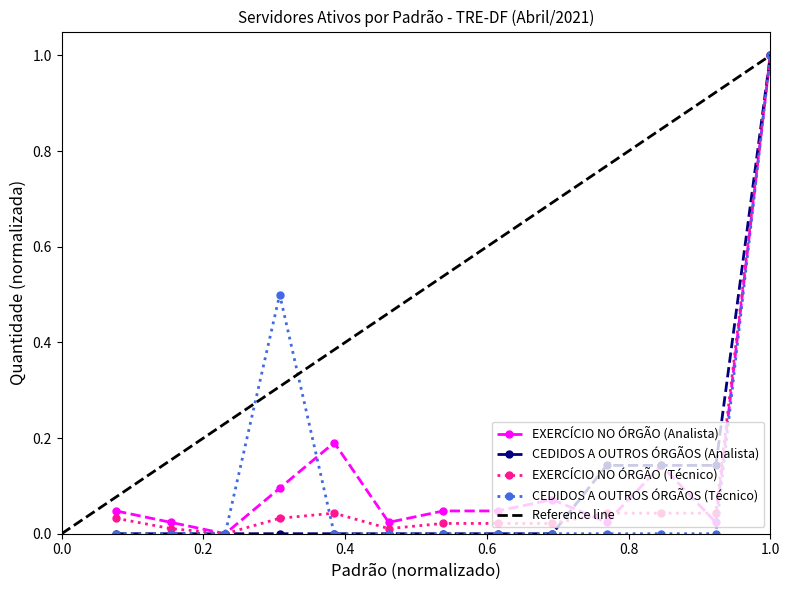

Between which two adjacent categories do EXERCÍCIO NO ÓRGÃO (Analista) and CEDIDOS A OUTROS ÓRGÃOS (Analista) first intersect?

9 and 10